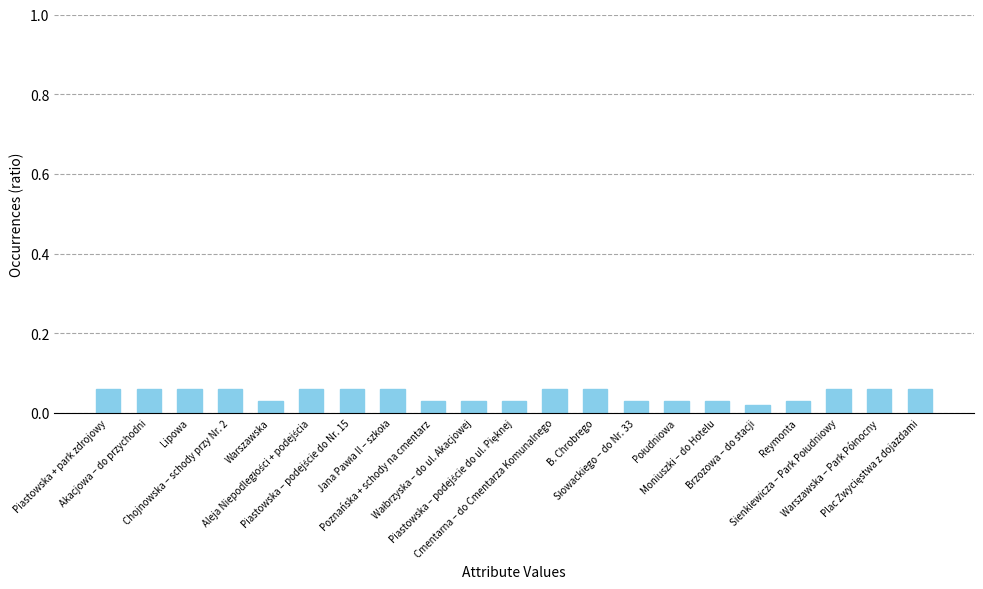

Count the values in the range 0 to 1.

21